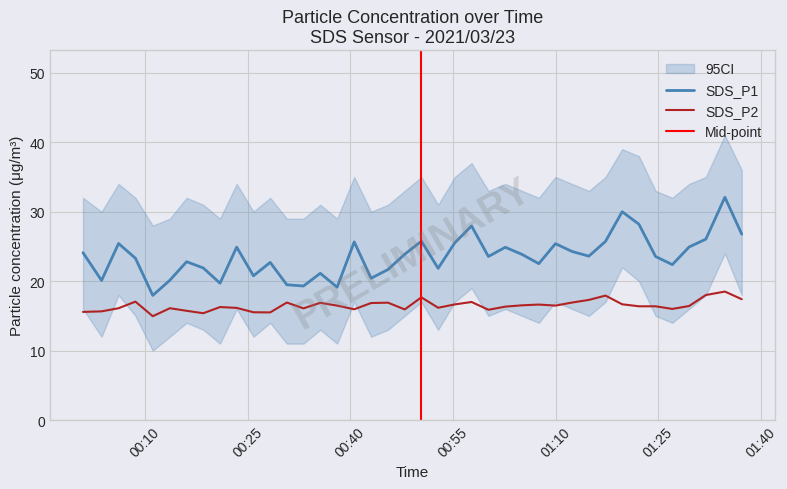

True or false: SDS_P1 and SDS_P2 cross at least once.

False